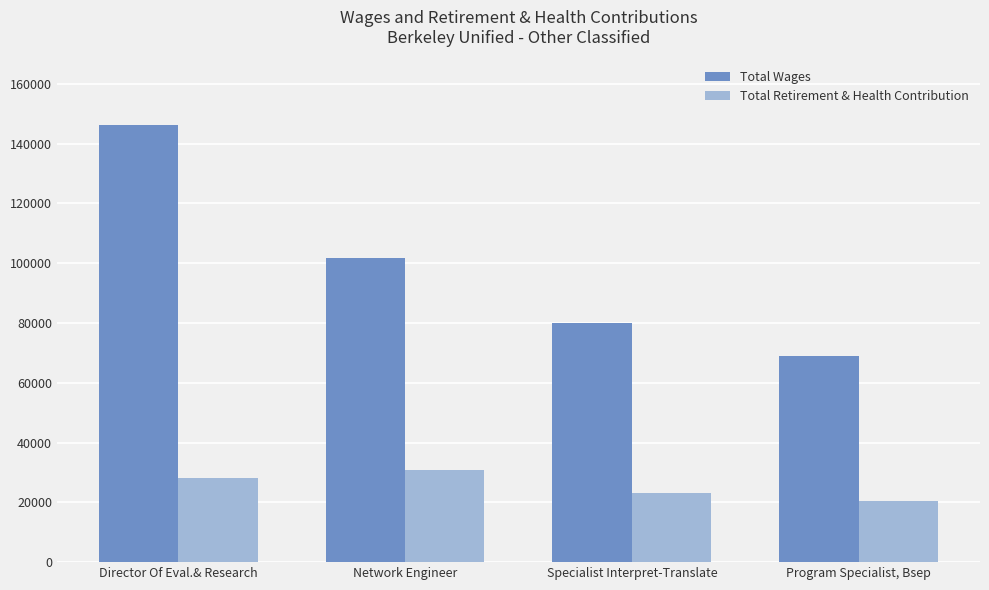

How many bars are there in each group?

2